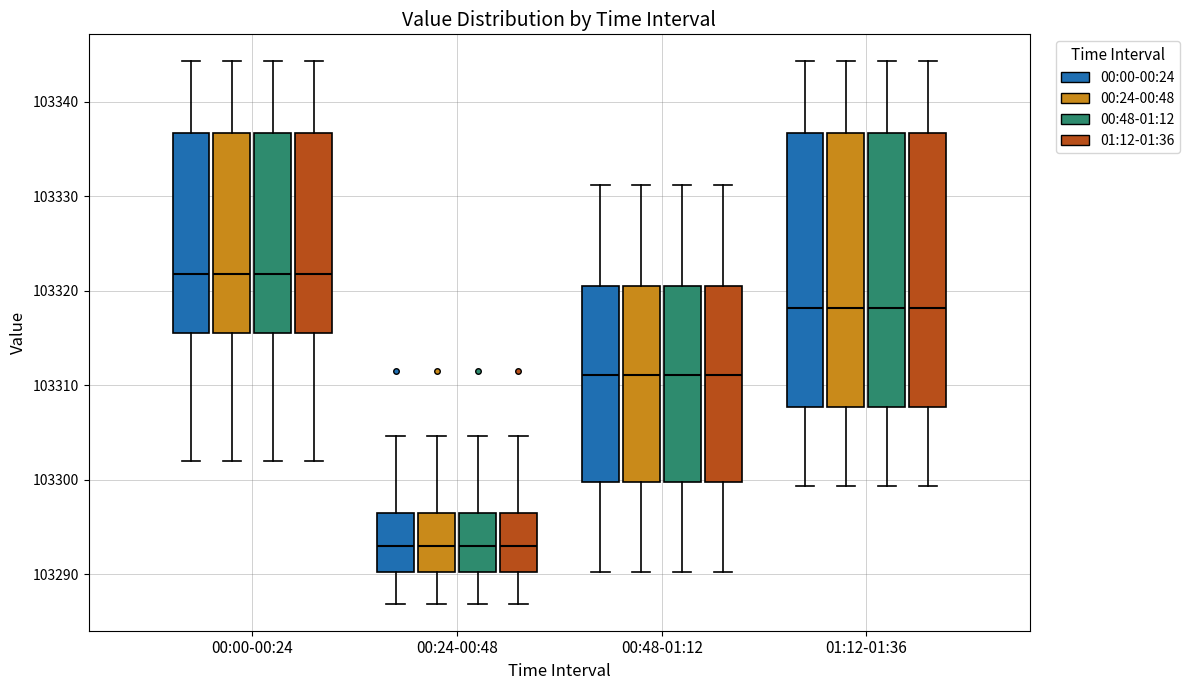

Reading left to right, transcribe this box plot: for each box, give where its median line is, the range the box spans, and where its two whiskers end, as read against the y-axis. The values are not printed on the chart, so give them approximately, as read against the axis.

00:00-00:24 (00:00-00:24): median 103322, box 103316 to 103337, whiskers 103302 to 103344
00:00-00:24 (00:24-00:48): median 103322, box 103316 to 103337, whiskers 103302 to 103344
00:00-00:24 (00:48-01:12): median 103322, box 103316 to 103337, whiskers 103302 to 103344
00:00-00:24 (01:12-01:36): median 103322, box 103316 to 103337, whiskers 103302 to 103344
00:24-00:48 (00:00-00:24): median 103293, box 103290 to 103296, whiskers 103287 to 103305
00:24-00:48 (00:24-00:48): median 103293, box 103290 to 103296, whiskers 103287 to 103305
00:24-00:48 (00:48-01:12): median 103293, box 103290 to 103296, whiskers 103287 to 103305
00:24-00:48 (01:12-01:36): median 103293, box 103290 to 103296, whiskers 103287 to 103305
00:48-01:12 (00:00-00:24): median 103311, box 103300 to 103321, whiskers 103290 to 103331
00:48-01:12 (00:24-00:48): median 103311, box 103300 to 103321, whiskers 103290 to 103331
00:48-01:12 (00:48-01:12): median 103311, box 103300 to 103321, whiskers 103290 to 103331
00:48-01:12 (01:12-01:36): median 103311, box 103300 to 103321, whiskers 103290 to 103331
01:12-01:36 (00:00-00:24): median 103318, box 103308 to 103337, whiskers 103299 to 103344
01:12-01:36 (00:24-00:48): median 103318, box 103308 to 103337, whiskers 103299 to 103344
01:12-01:36 (00:48-01:12): median 103318, box 103308 to 103337, whiskers 103299 to 103344
01:12-01:36 (01:12-01:36): median 103318, box 103308 to 103337, whiskers 103299 to 103344